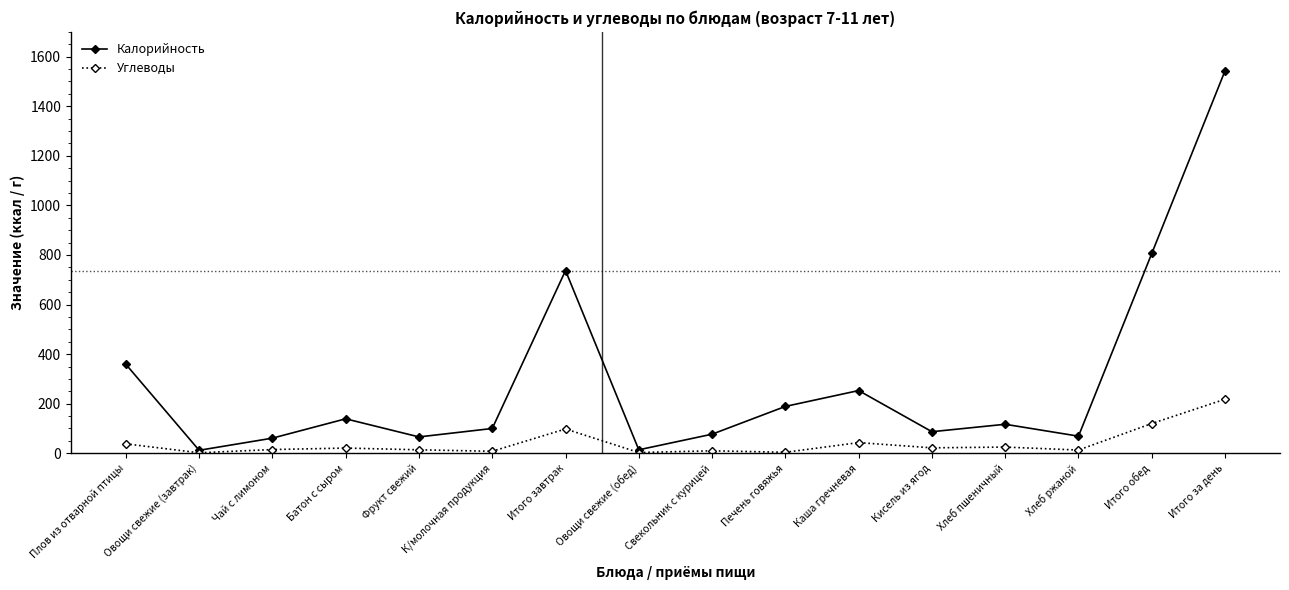

What is the greatest value displayed?

1543